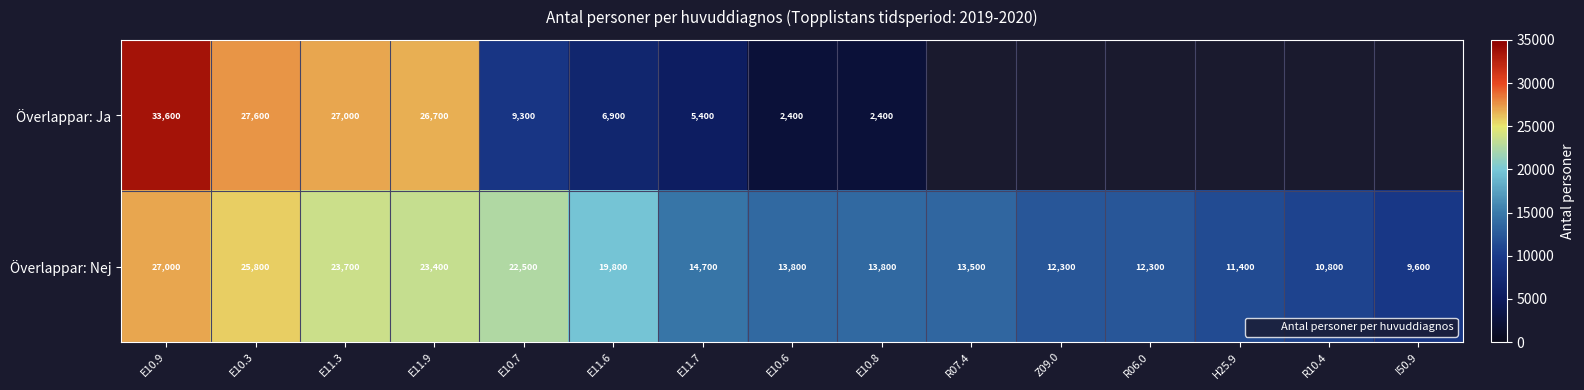

Is it true that Överlappar: Ja equals 43478.0 at E11.9?

False